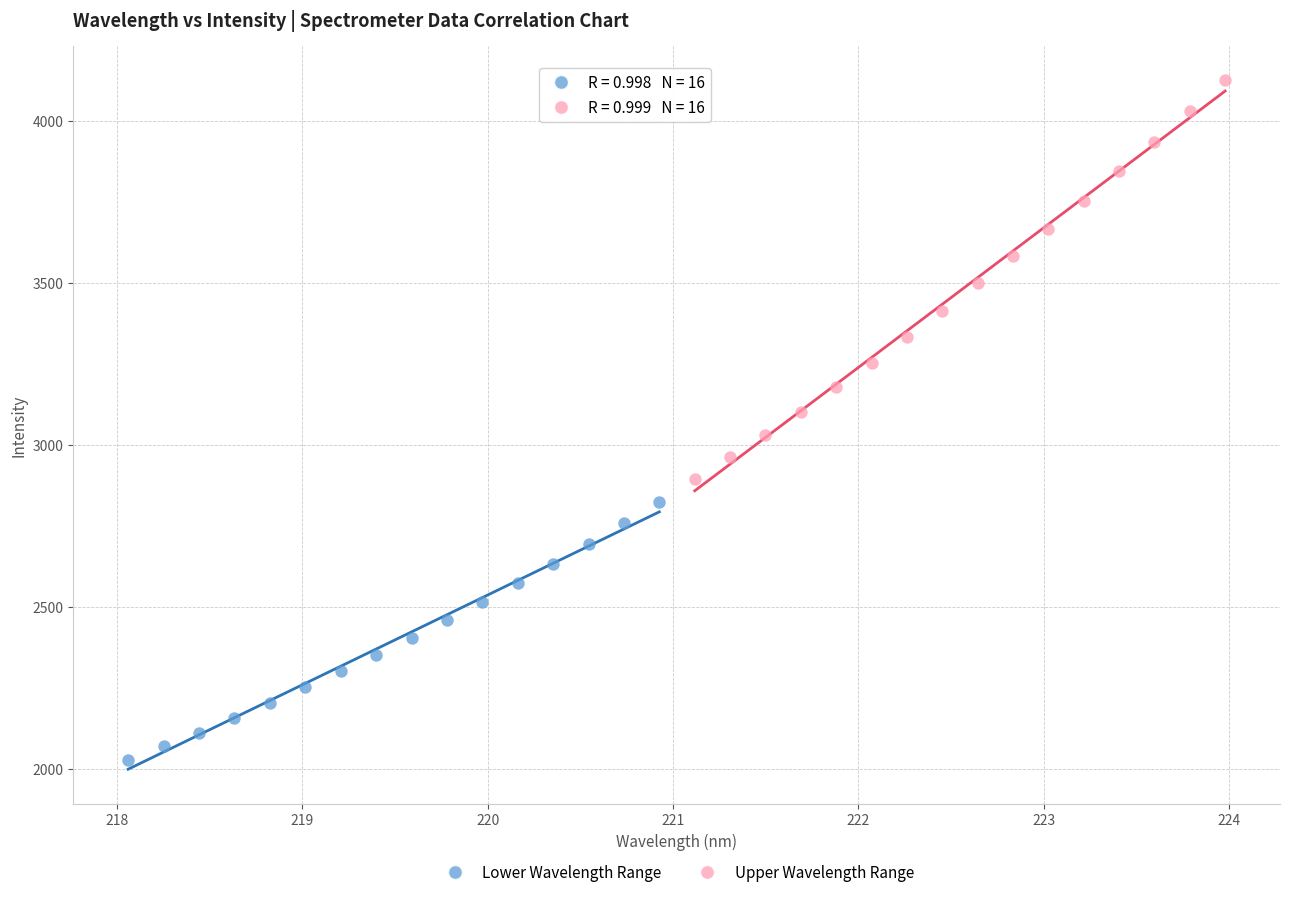

Which series contains the highest Y value?

Upper Wavelength Range